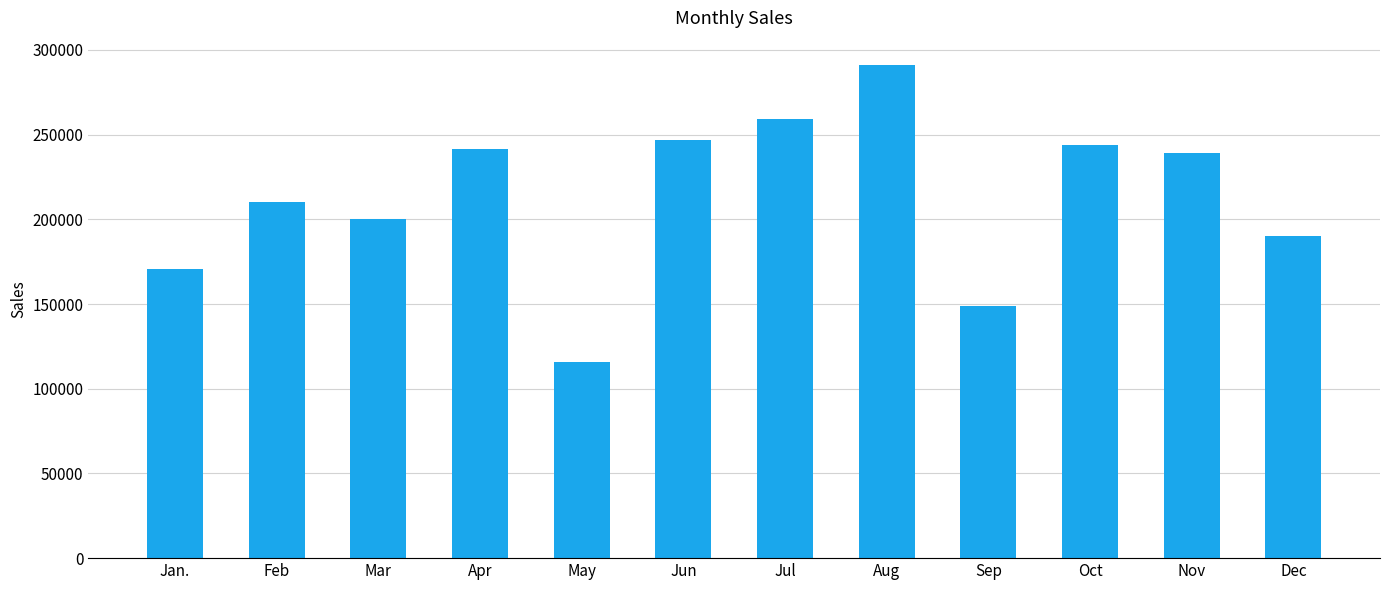

At which label is the value closest to 203433?

Mar